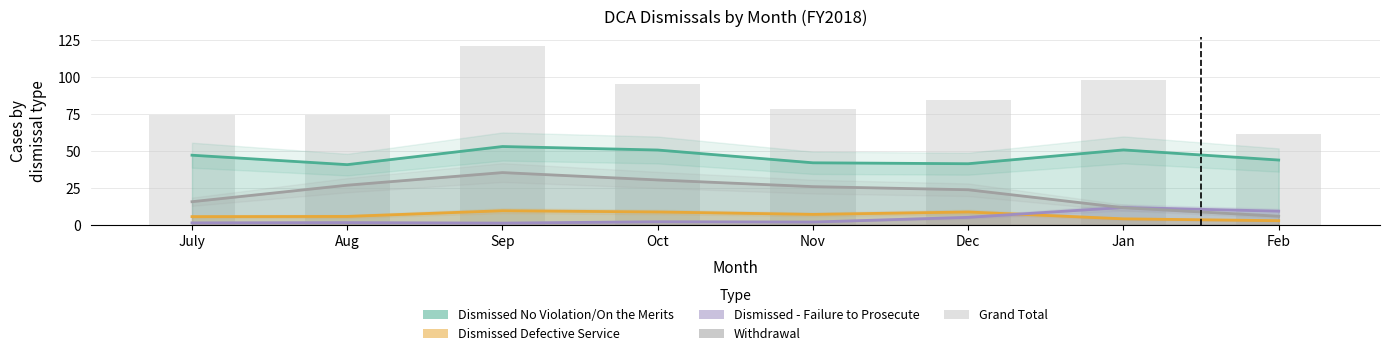

Between Aug and Dec, which series saw the biggest shift?

Dismissed Defective Service